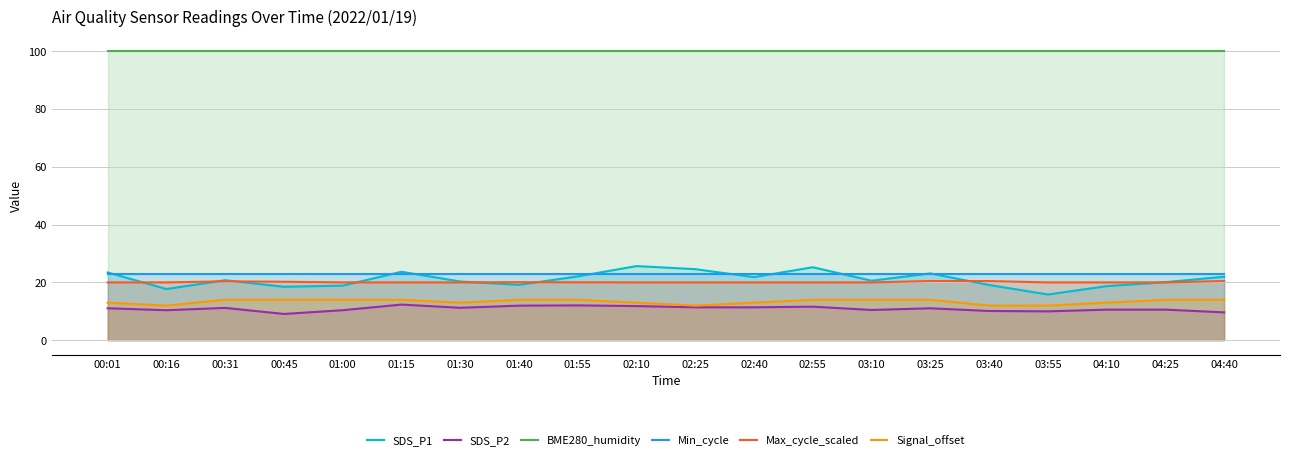

What is the value of the BME280_humidity point at the 16th from the left?

100.0